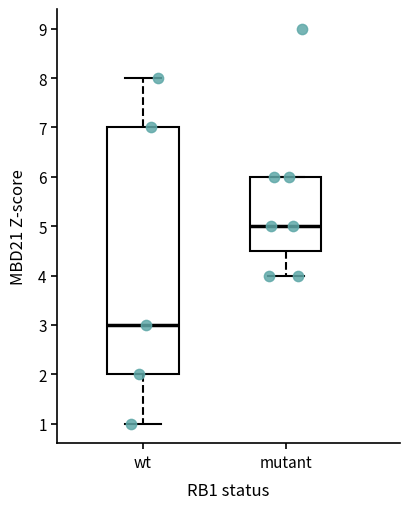

Reading left to right, transcribe this box plot: for each box, give where its median line is, the range the box spans, and where its two whiskers end, as read against the y-axis. The values are not printed on the chart, so give them approximately, as read against the axis.

wt: median 3.0, box 2.0 to 7.0, whiskers 1.0 to 8.0
mutant: median 5.0, box 4.5 to 6.0, whiskers 4.0 to 6.0